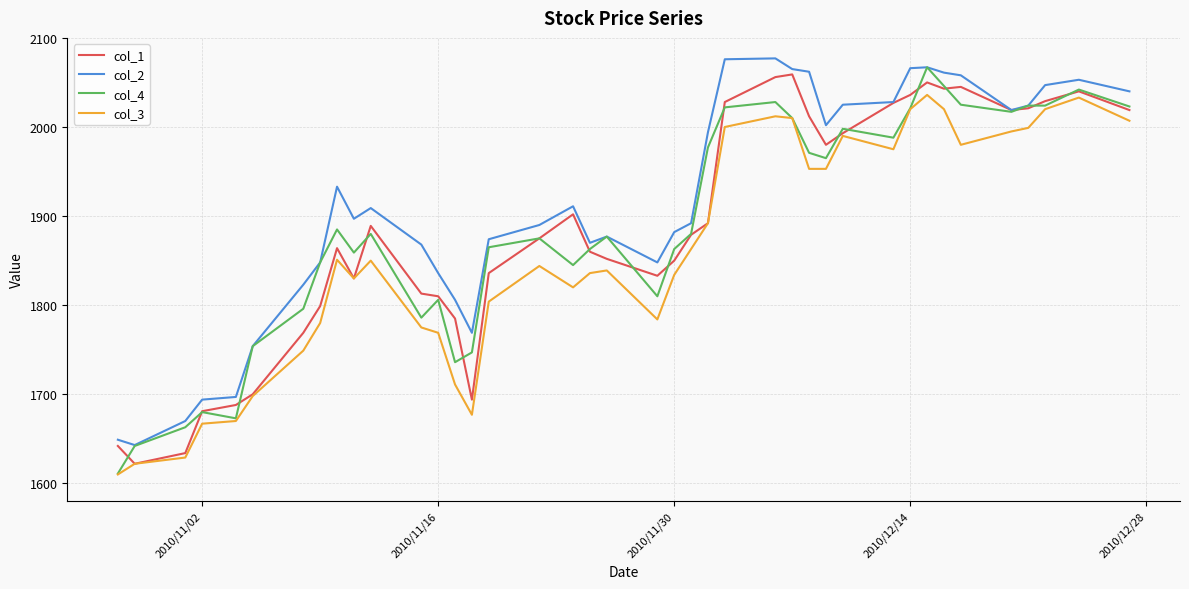

How many values in the col_1 series are below 1879?

20